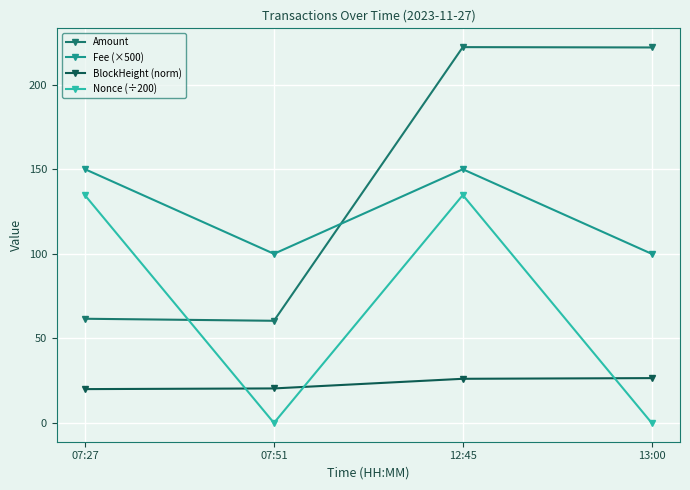

What is the label of the 3rd point from the left?

12:45